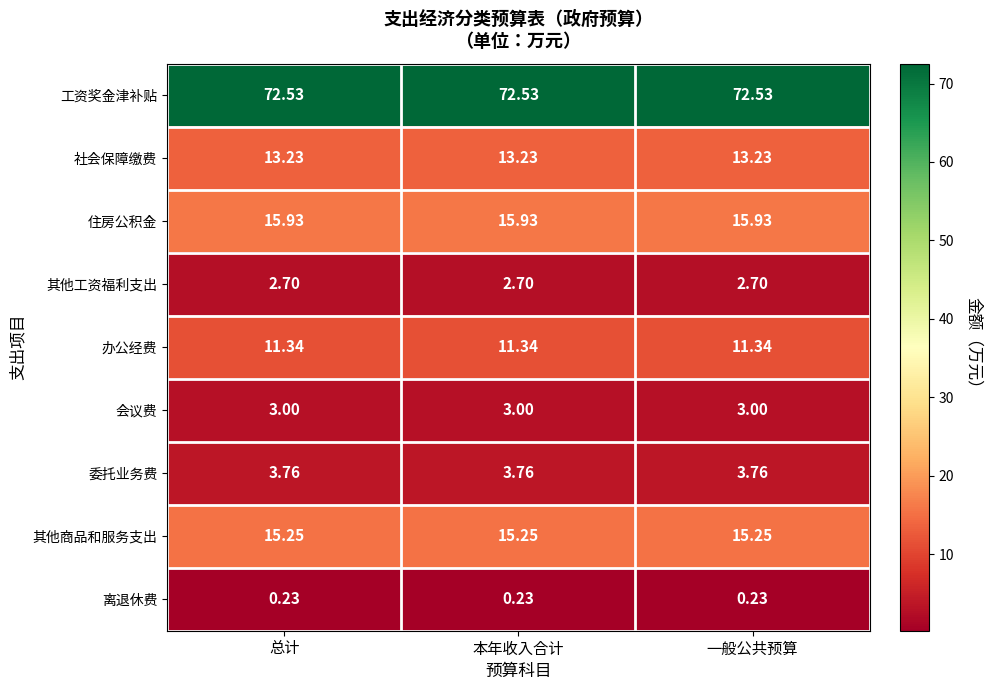

What is the maximum value shown in the chart?

72.5